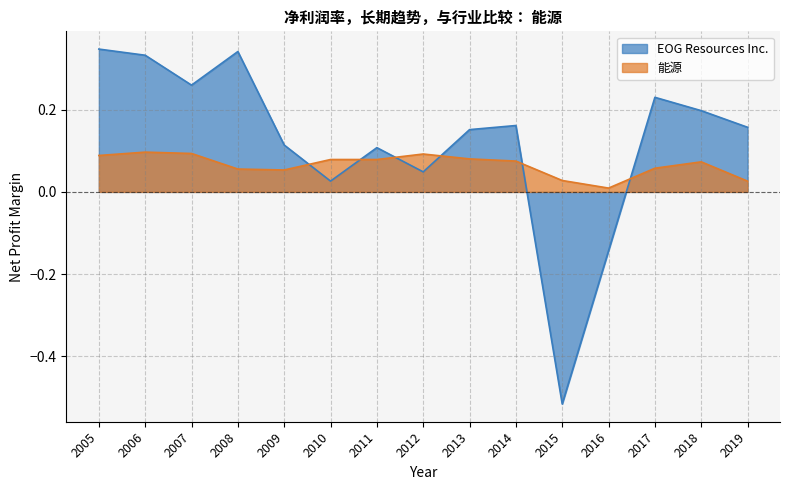

What are all the series names shown in the legend?

EOG Resources Inc., 能源